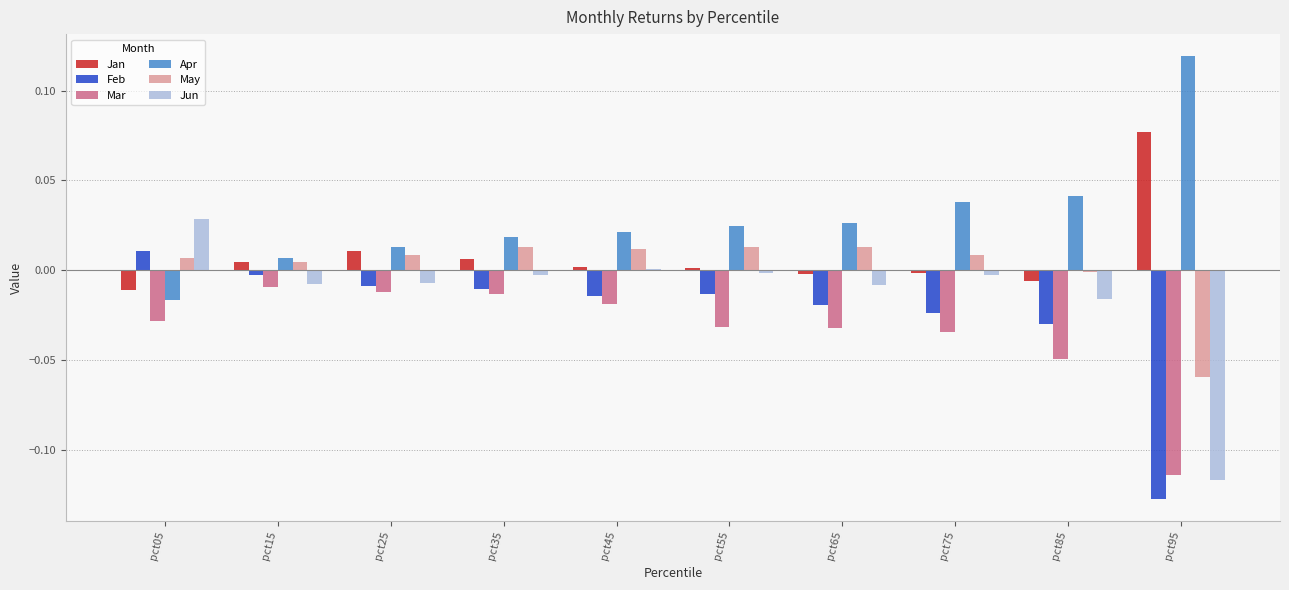

Is the value of May at pct45 greater than the value of Feb at pct35?

Yes